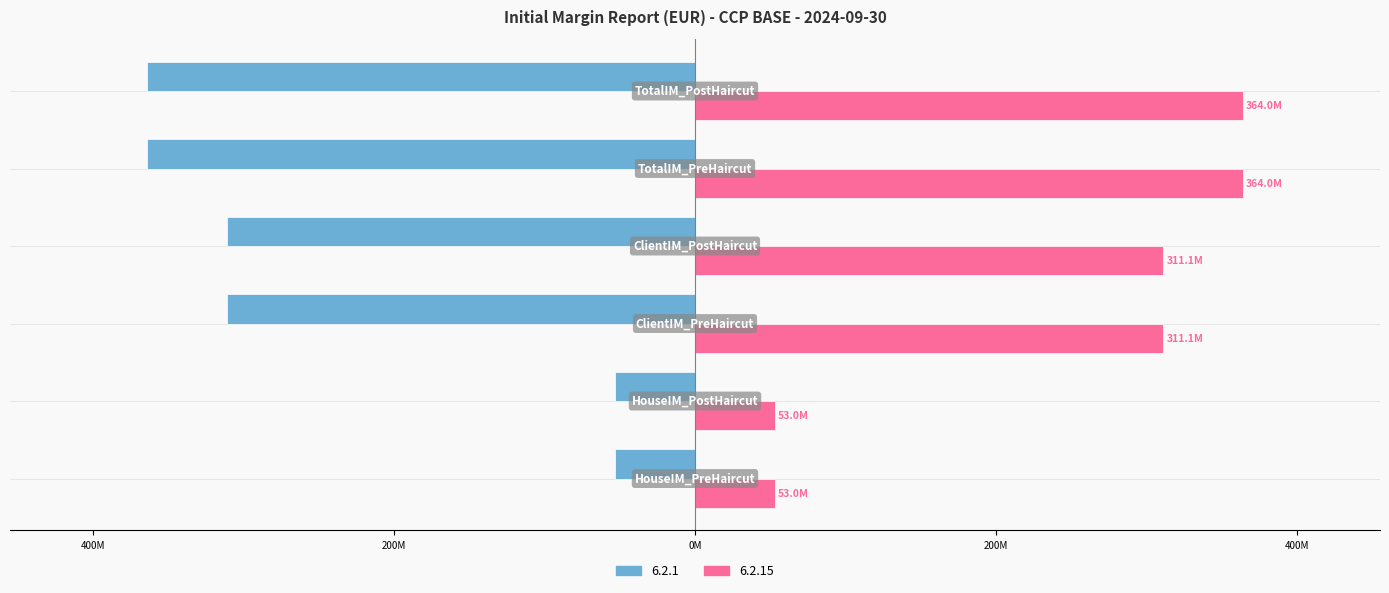

Where is 6.2.15 nearest to the value 208492636?

ClientIM_PreHaircut